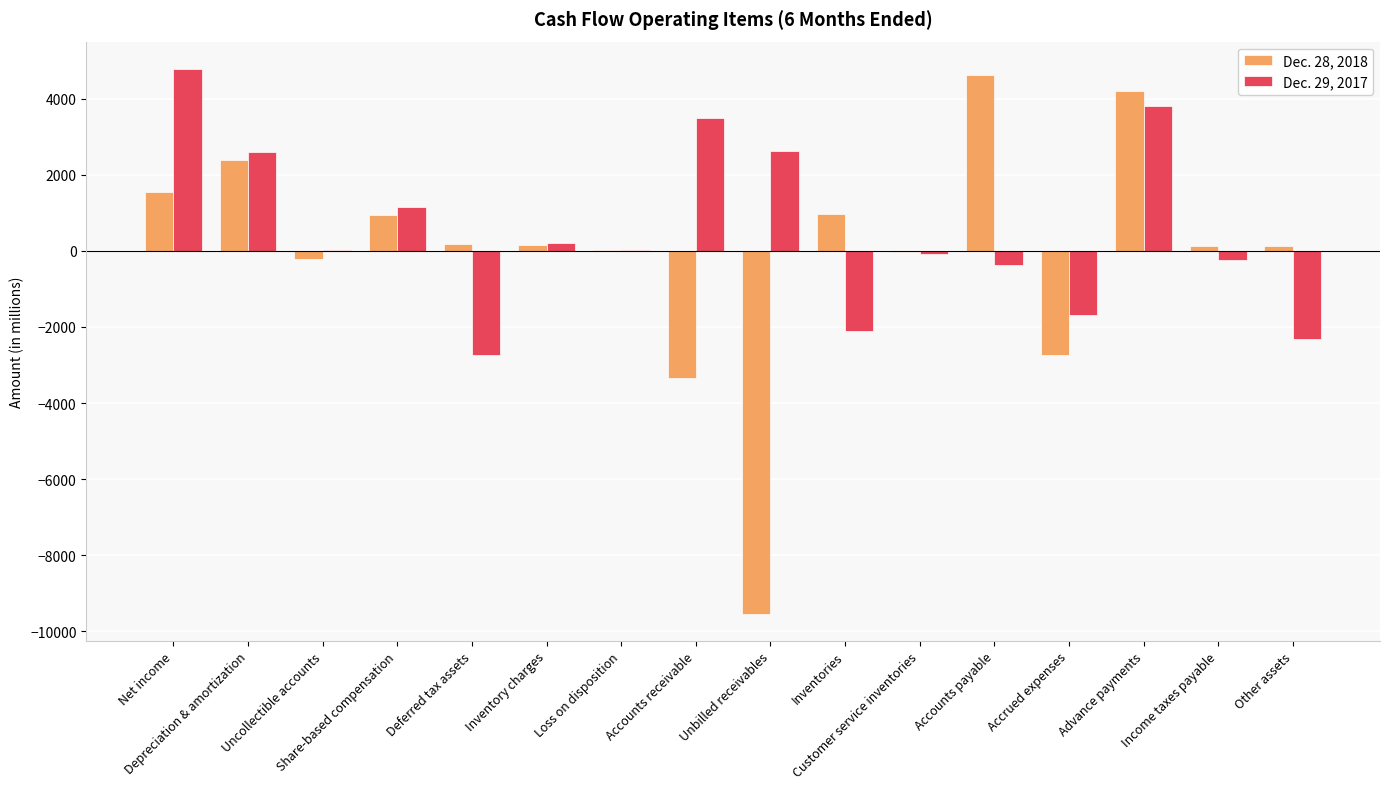

How many categories are shown in the chart?

16